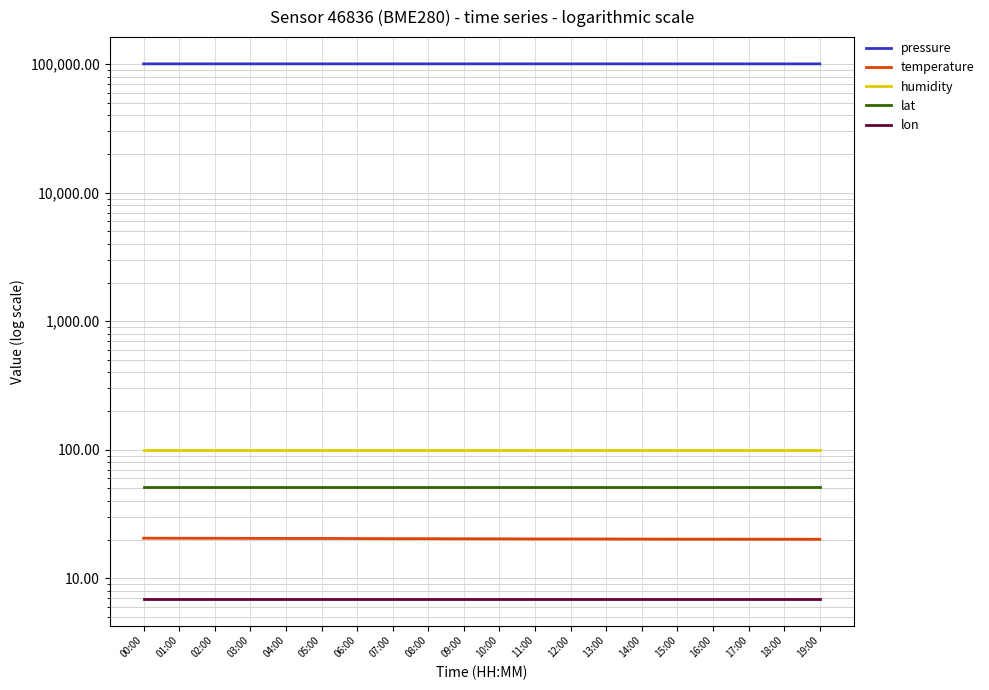

What position from the right is 15:00?

5